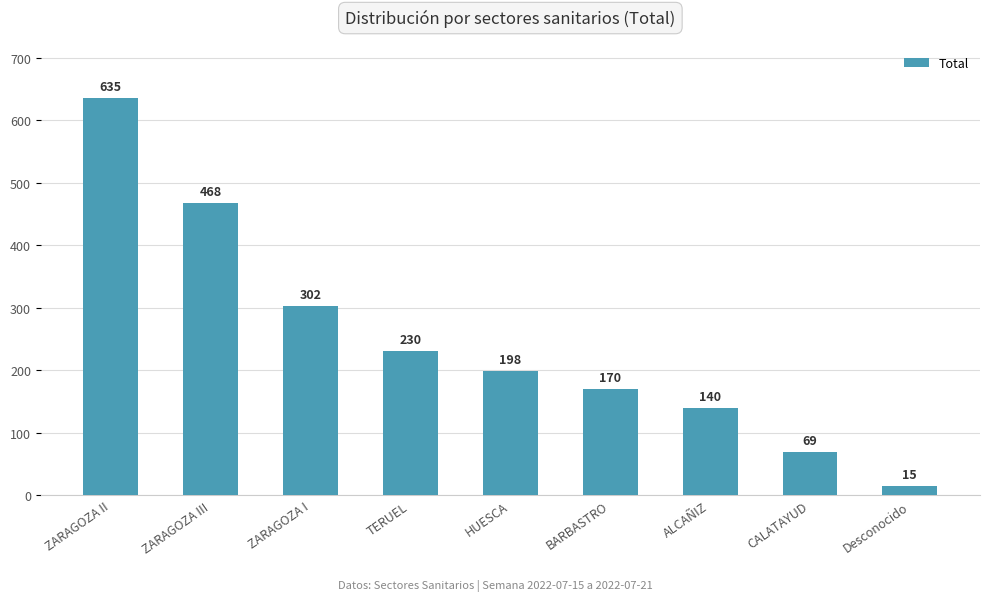

Which category has the lowest value across all series?

Desconocido